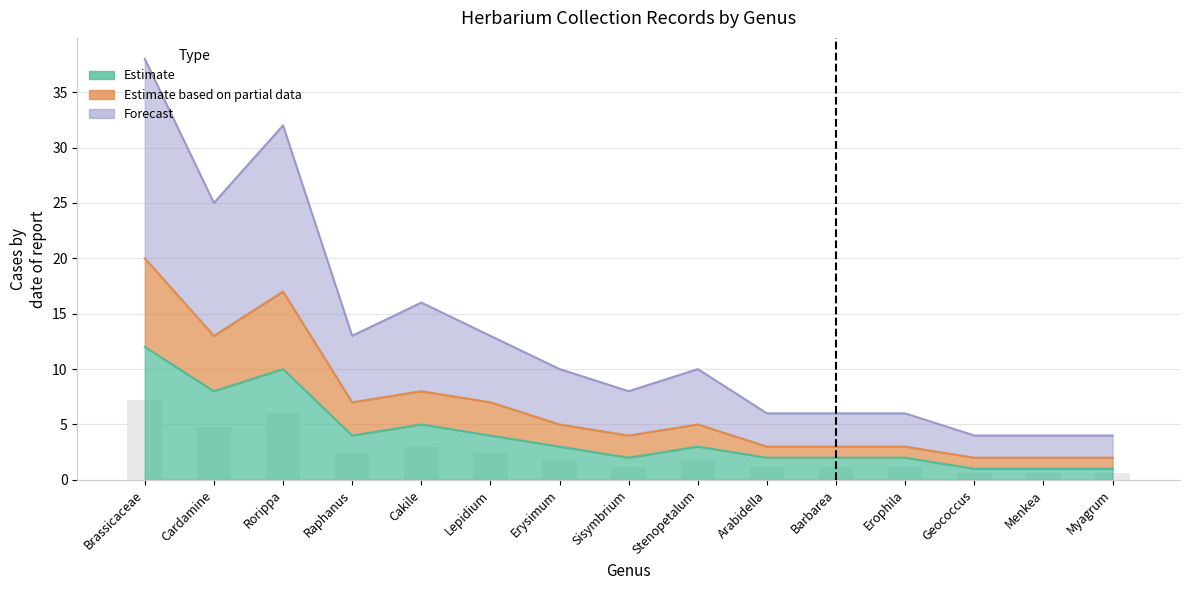

What is the lowest value of the Estimate series?

1